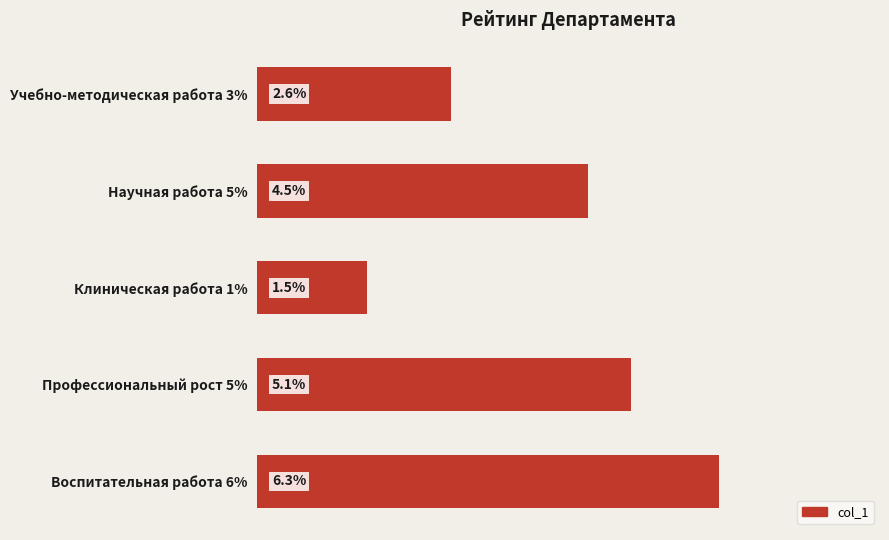

Does the chart contain any negative values?

No